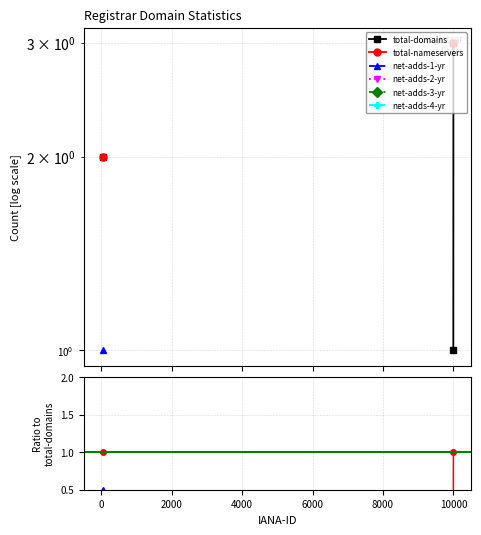

True or false: total-domains and net-adds-1-yr intersect in this chart.

False